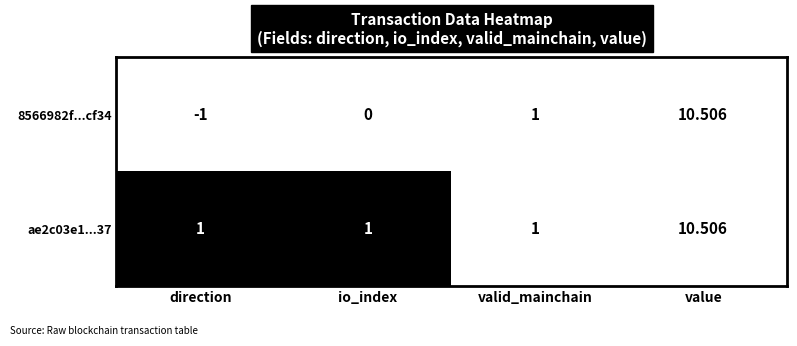

Where is 8566982f...cf34 nearest to the value 4?

valid_mainchain